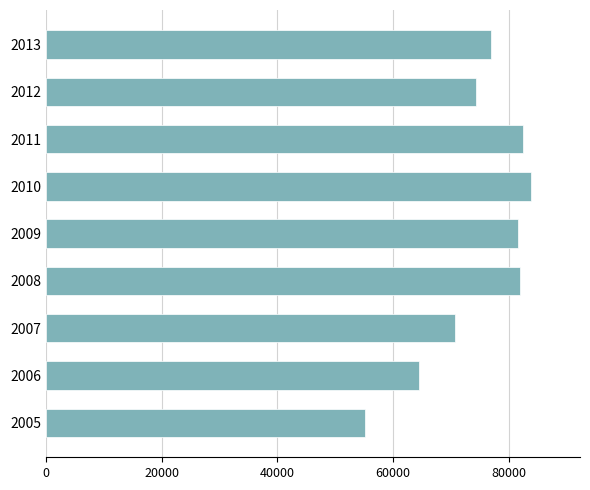

The value at 2007 is 93613.6. True or false?

False